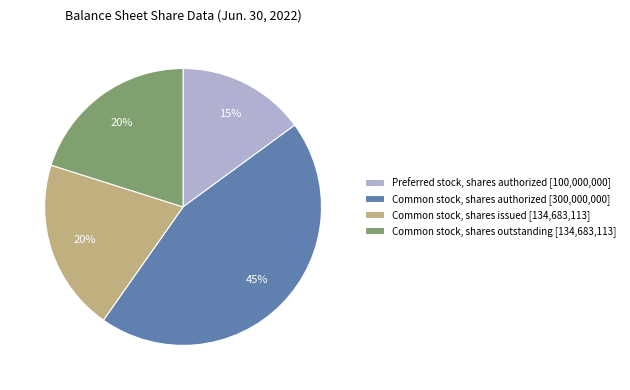

What is the largest slice in the pie chart?

Common stock, shares authorized [300,000,000]